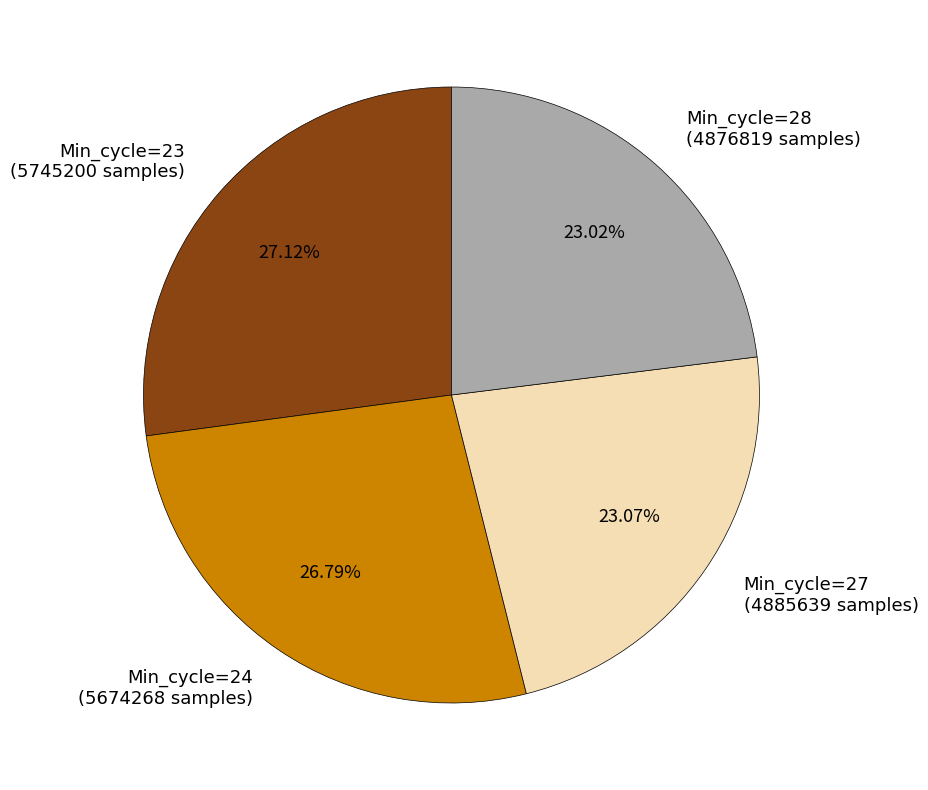

Does any single category account for the majority?

No